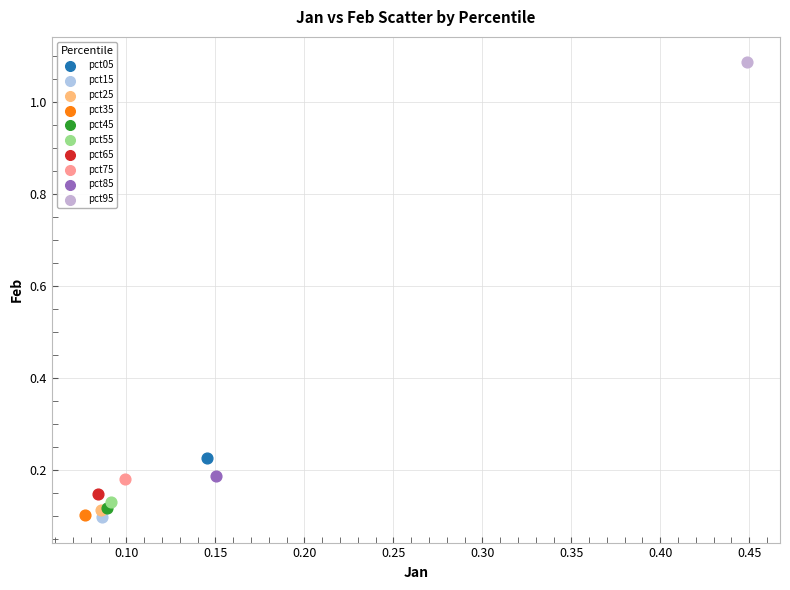

What are all the series names shown in the legend?

pct05, pct15, pct25, pct35, pct45, pct55, pct65, pct75, pct85, pct95